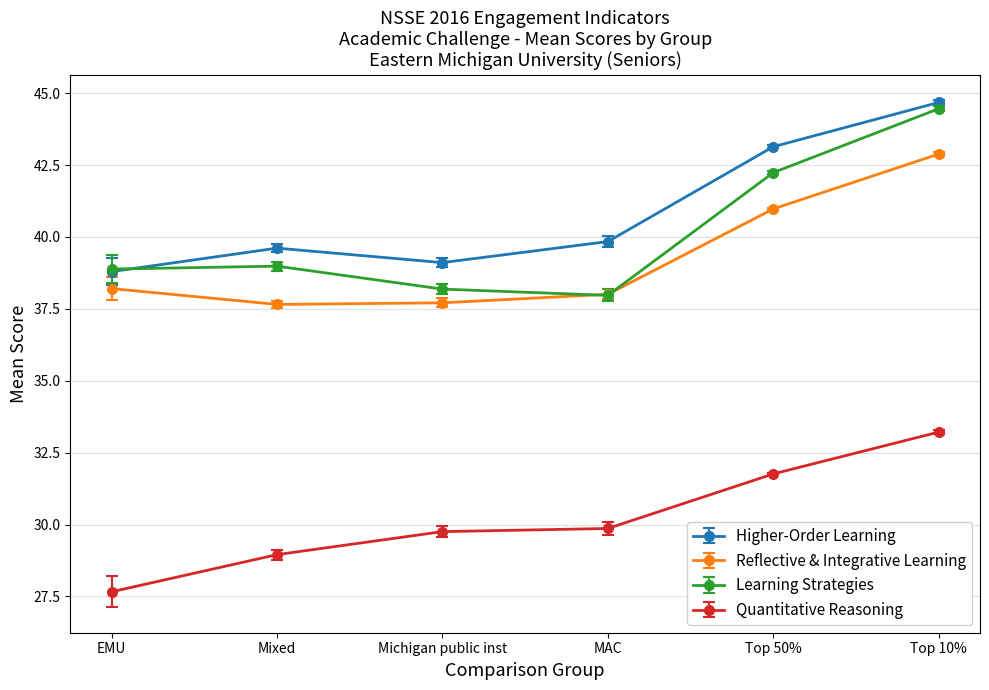

Reading left to right, list all the values displayed in this chart.

Higher-Order Learning: EMU=38.8	Mixed=39.6	Michigan public inst=39.1	MAC=39.8	Top 50%=43.1	Top 10%=44.7
Reflective & Integrative Learning: EMU=38.2	Mixed=37.7	Michigan public inst=37.7	MAC=38.0	Top 50%=41.0	Top 10%=42.9
Learning Strategies: EMU=38.9	Mixed=39.0	Michigan public inst=38.2	MAC=38.0	Top 50%=42.2	Top 10%=44.5
Quantitative Reasoning: EMU=27.7	Mixed=29.0	Michigan public inst=29.8	MAC=29.9	Top 50%=31.8	Top 10%=33.2